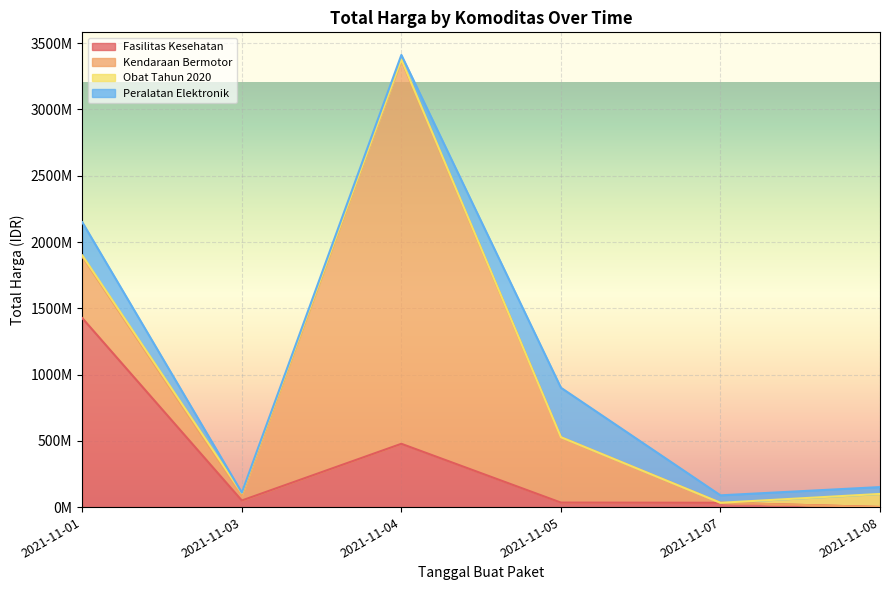

In Peralatan Elektronik, how many points are higher than both neighbors (excluding endpoints)?

1